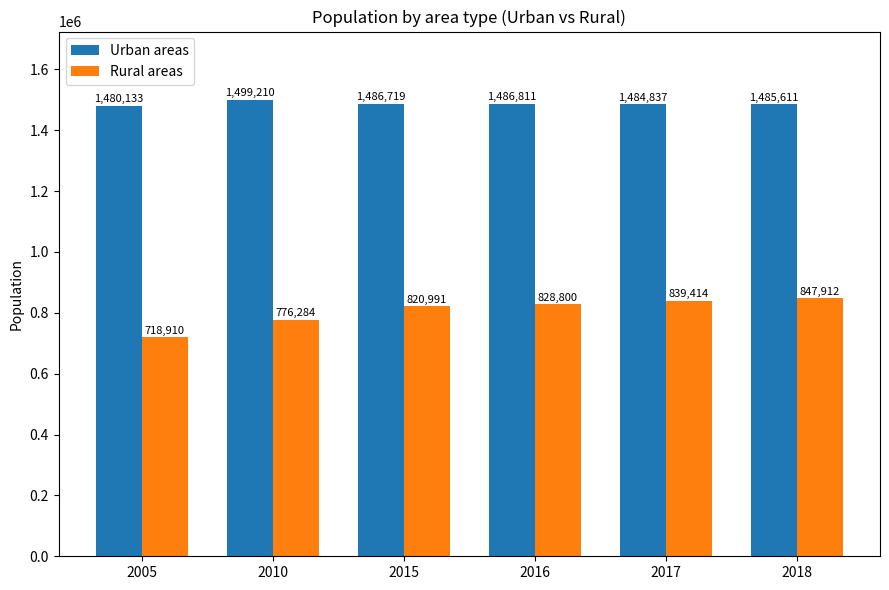

Where is Rural areas nearest to the value 783411?

2010